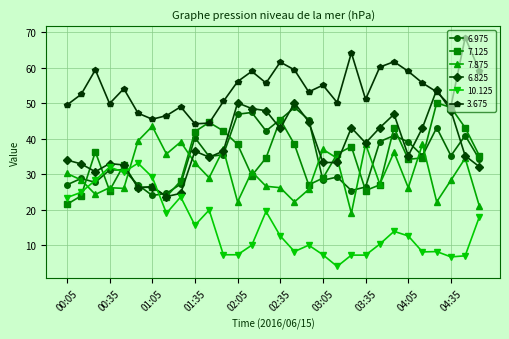

Rank the series by their maximum value, from highest to lowest.

3.675, 6.825, 7.125, 6.975, 7.875, 10.125